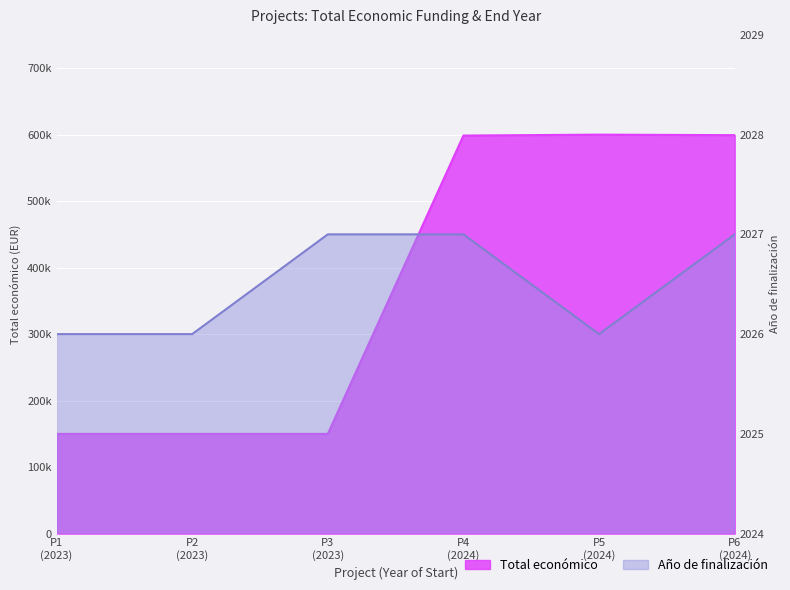

What are all the series names shown in the legend?

Total económico, Año de finalización